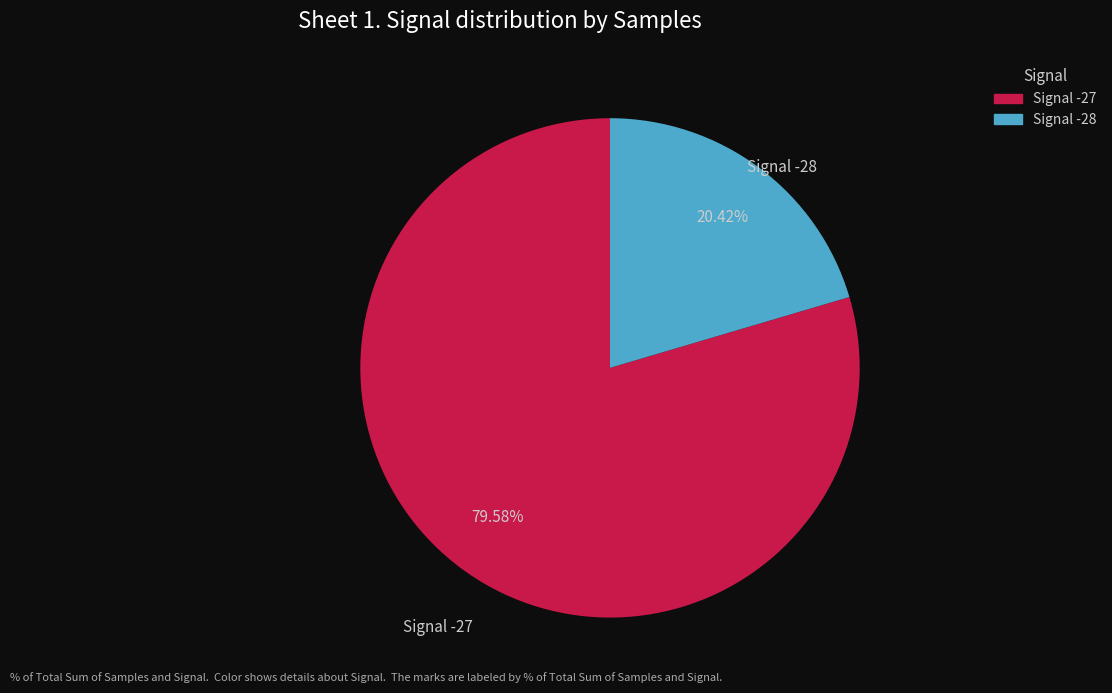

Rank the categories by value from lowest to highest.

Signal -28, Signal -27